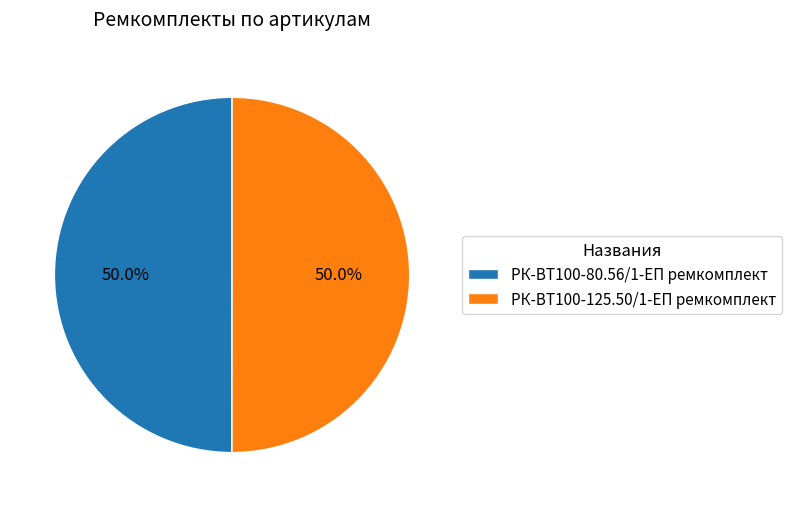

Approximately how many times larger is the value at РК-ВТ100-80.56/1-ЕП ремкомплект compared to РК-ВТ100-125.50/1-ЕП ремкомплект?

1.0